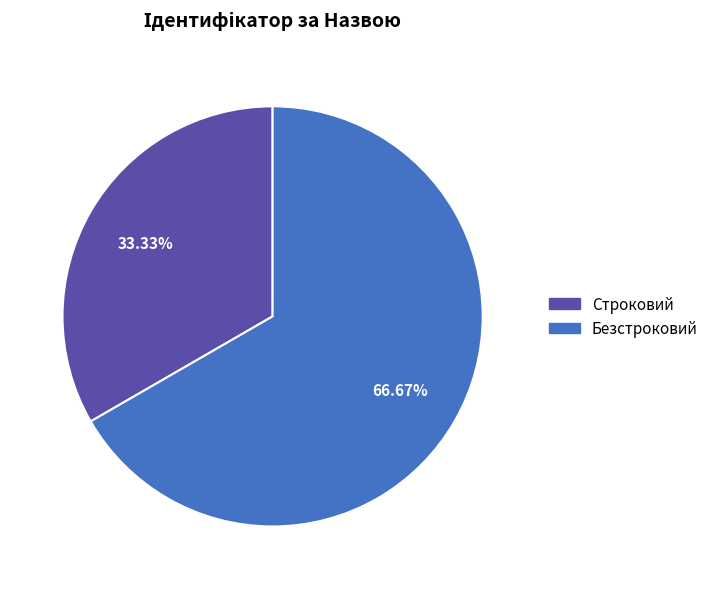

What percentage is the Строковий slice, to the nearest percent?

33%